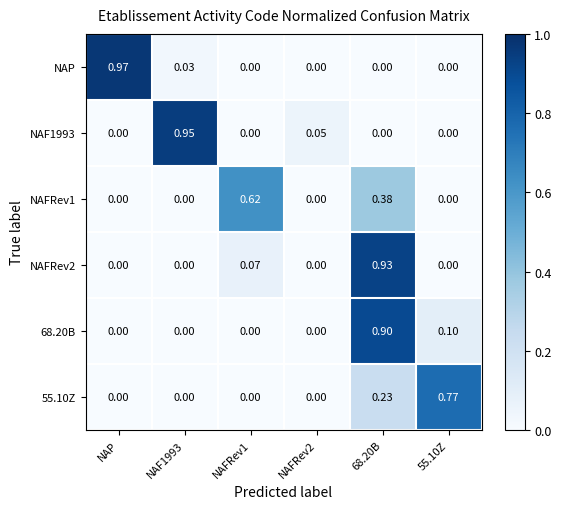

How many data points does each series have?

6